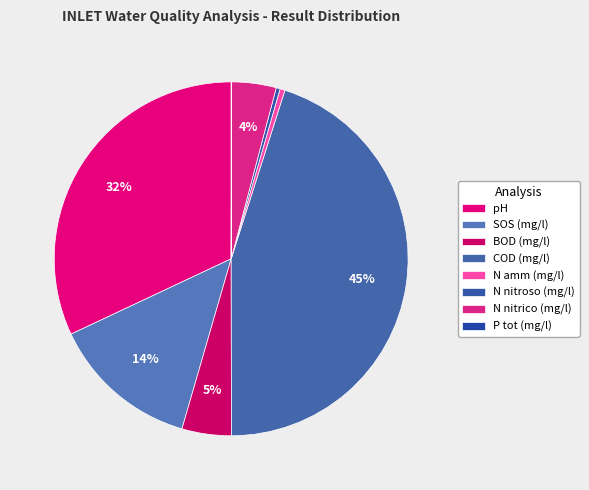

Does N nitrico (mg/l) account for over 50% of the chart?

No